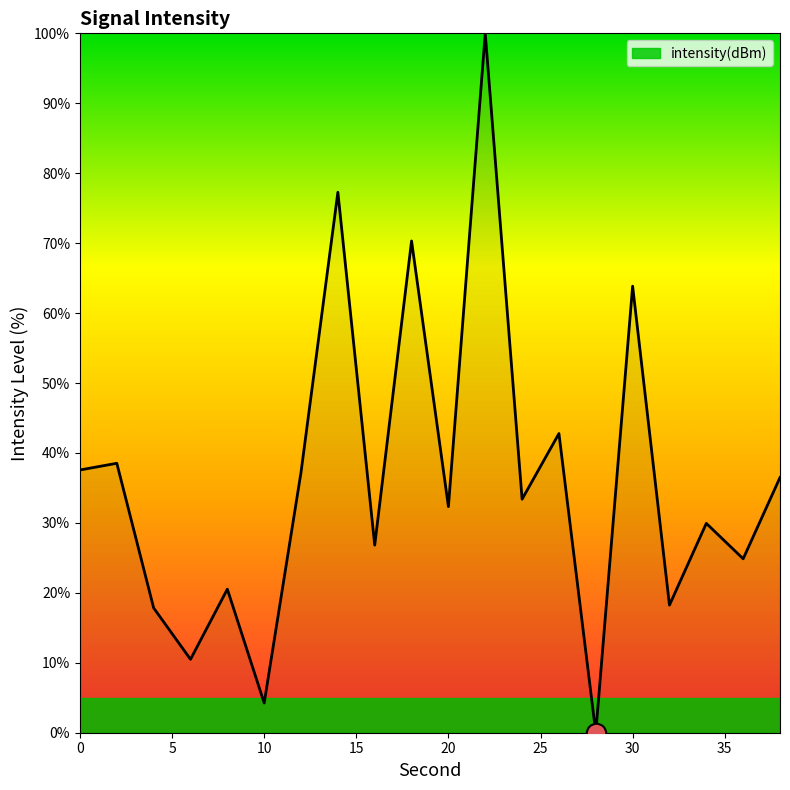

What is the greatest value displayed?

100.0